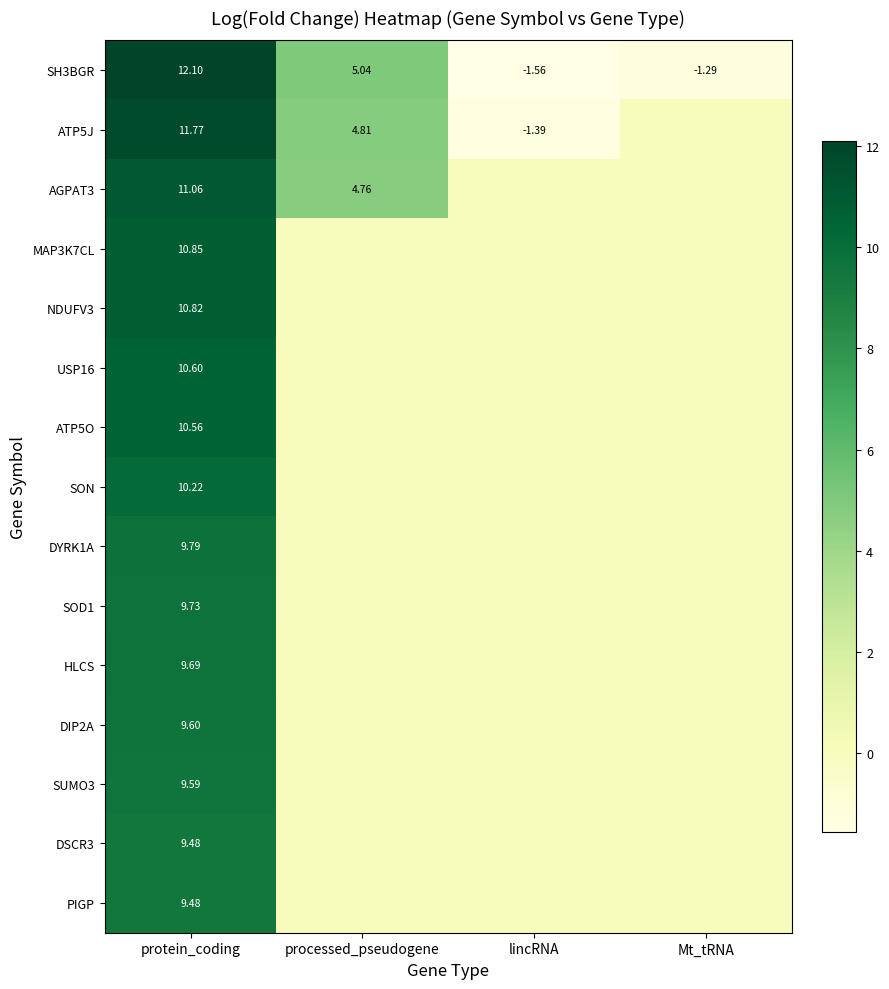

How many categories are shown in the chart?

4